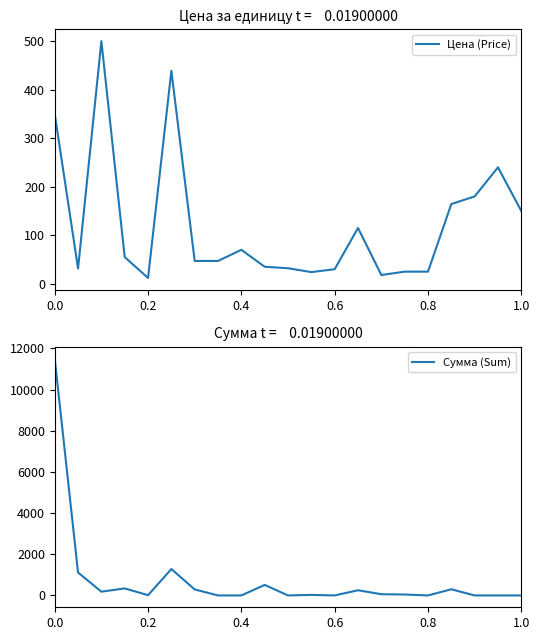

True or false: Цена (Price) has a value of 350.0 at 0.0.

True